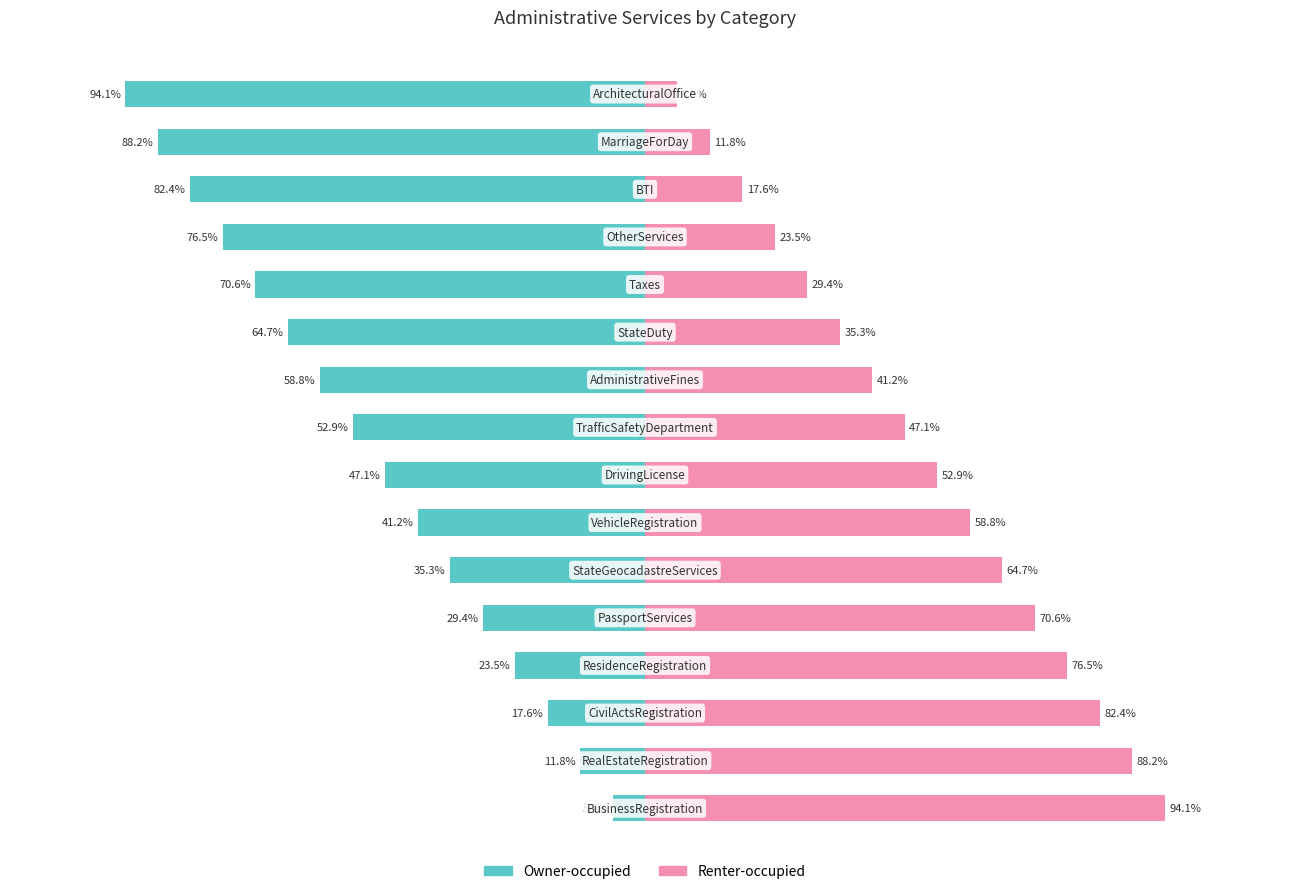

Is it true that Renter-occupied equals 9.7 at 12?

False